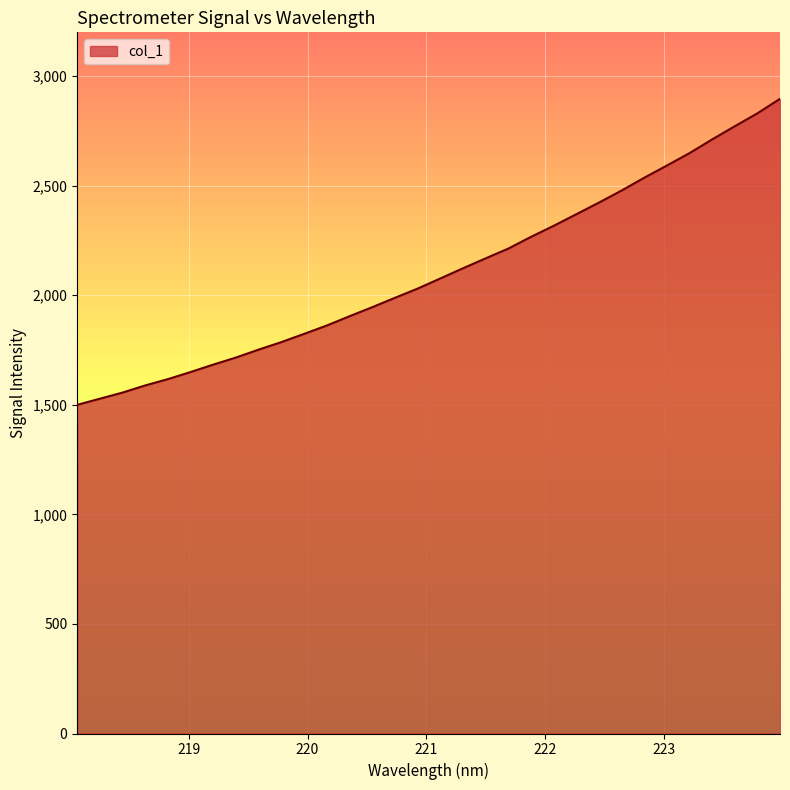

Count the number of categories in the chart.

32